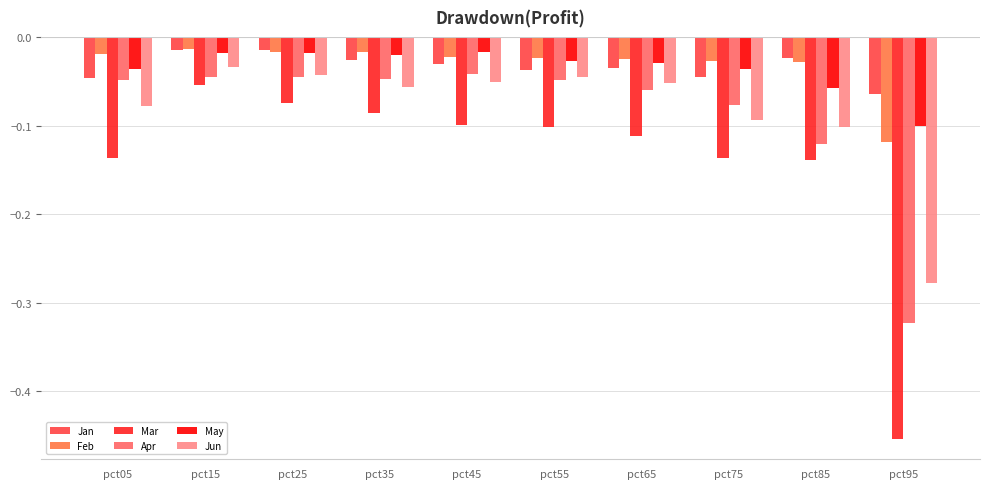

How many groups of bars are there?

10